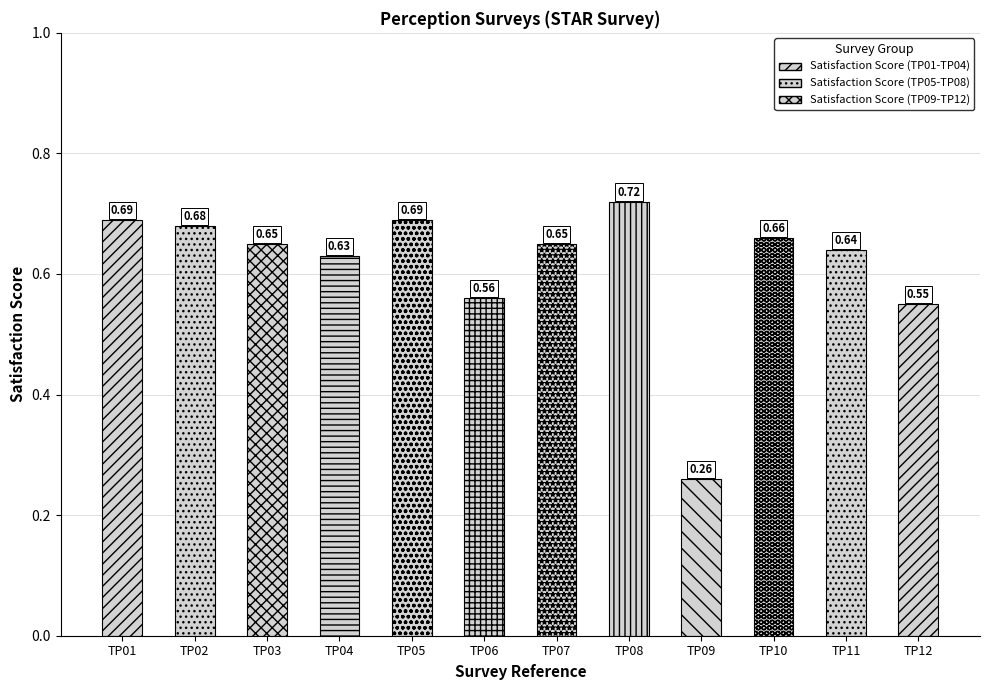

The chart shows a value of 0.3 at TP01. True or false?

False